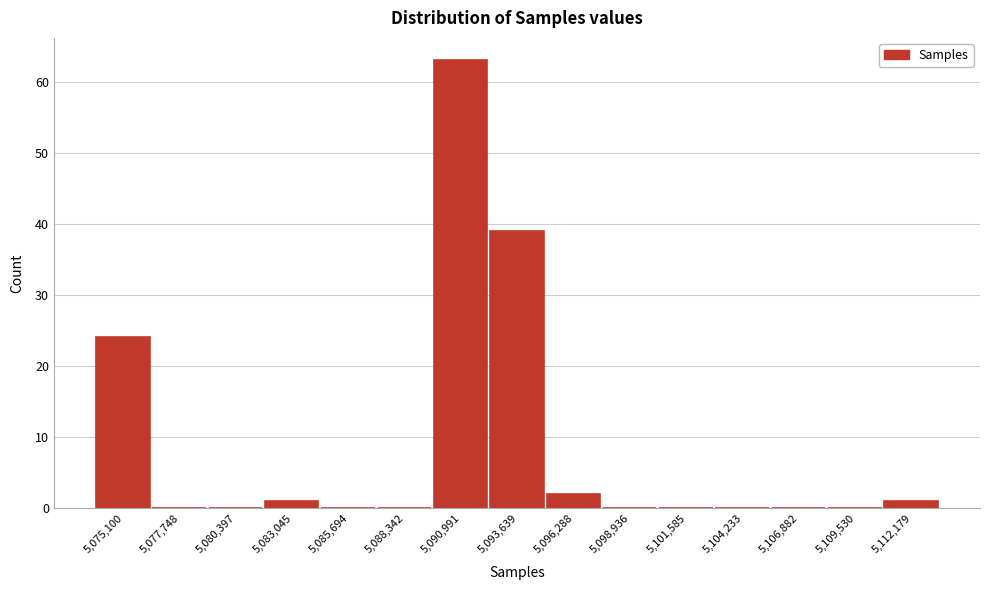

Reading left to right, extract all data points from this chart.

5,075,100=24	5,077,748=0	5,080,397=0	5,083,045=1	5,085,694=0	5,088,342=0	5,090,991=63	5,093,639=39	5,096,288=2	5,098,936=0	5,101,585=0	5,104,233=0	5,106,882=0	5,109,530=0	5,112,179=1